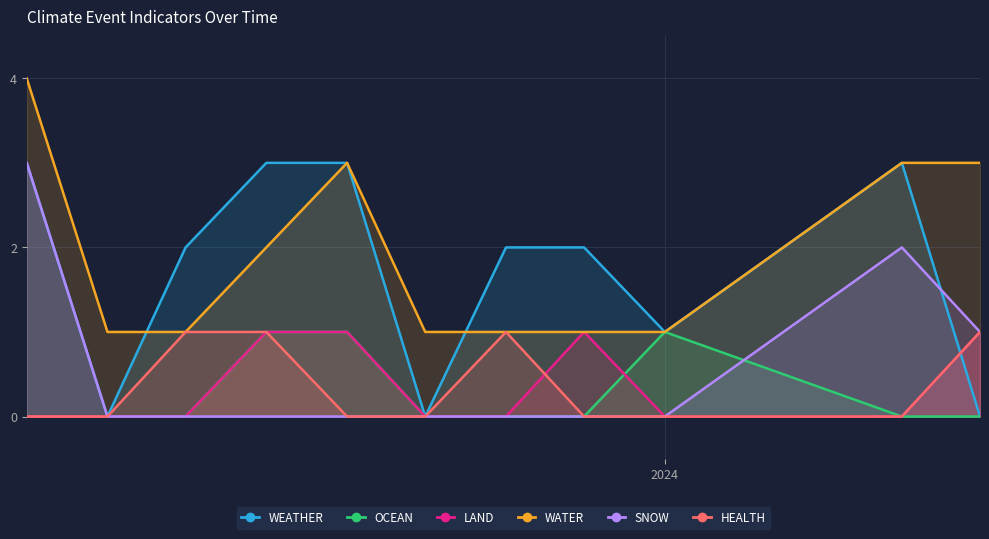

How many interior local valleys does the WEATHER series have?

3